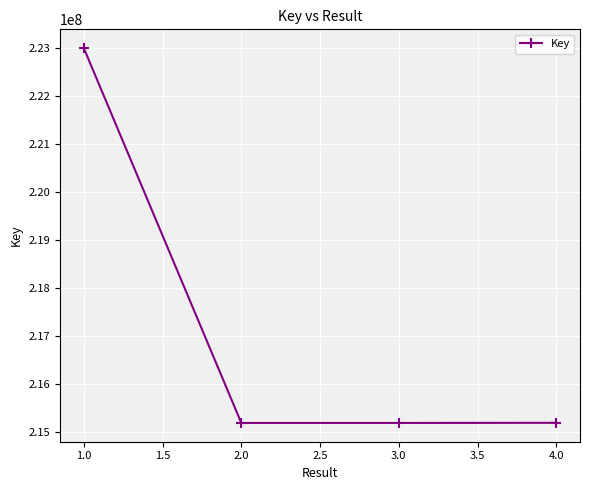

What is the change in value from 1.0 to 2.0?

-7811601